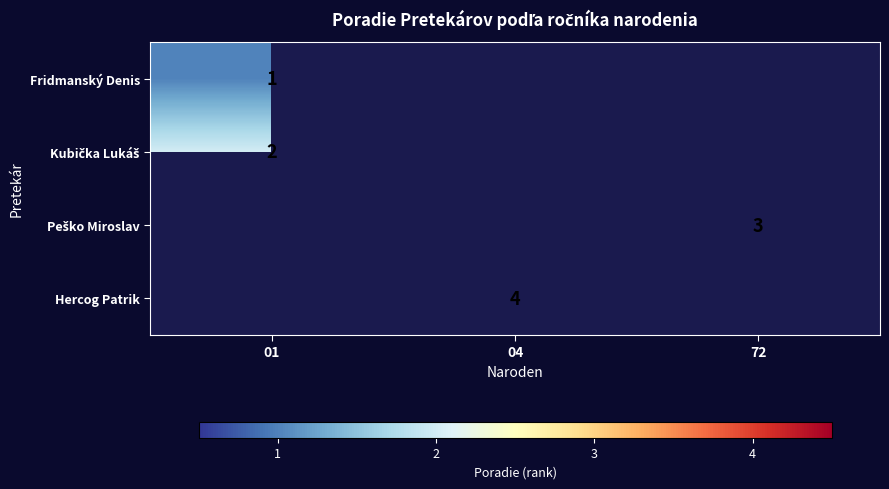

Is it true that Hercog Patrik equals 4 at 04?

True